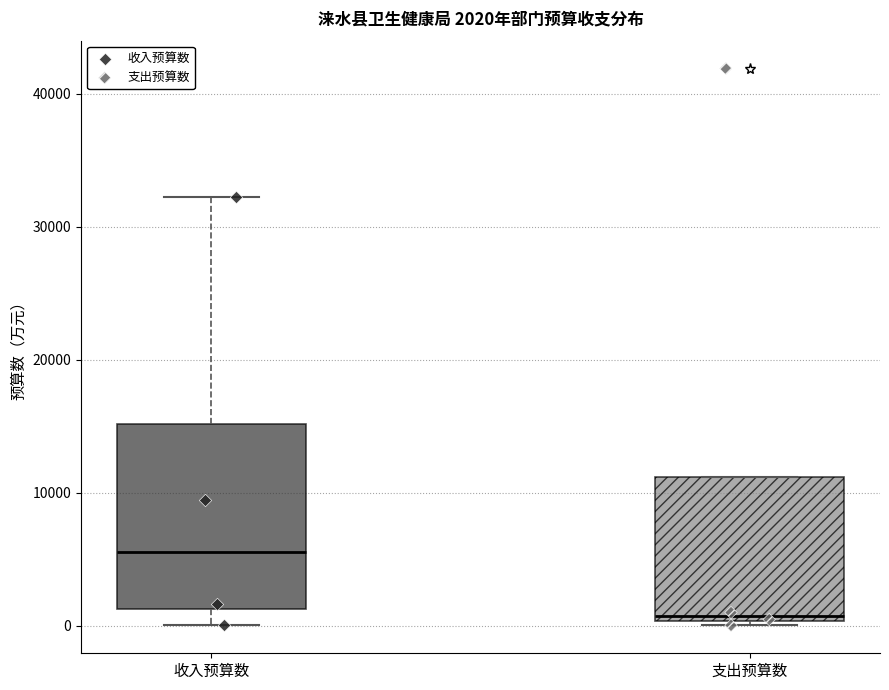

Which box's median line is the lowest?

支出预算数